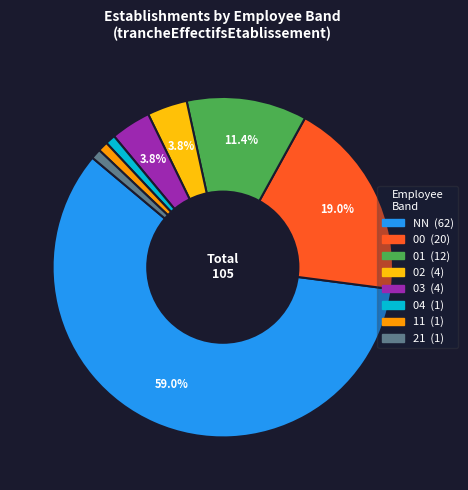

Is there any slice that represents more than half of the pie?

Yes